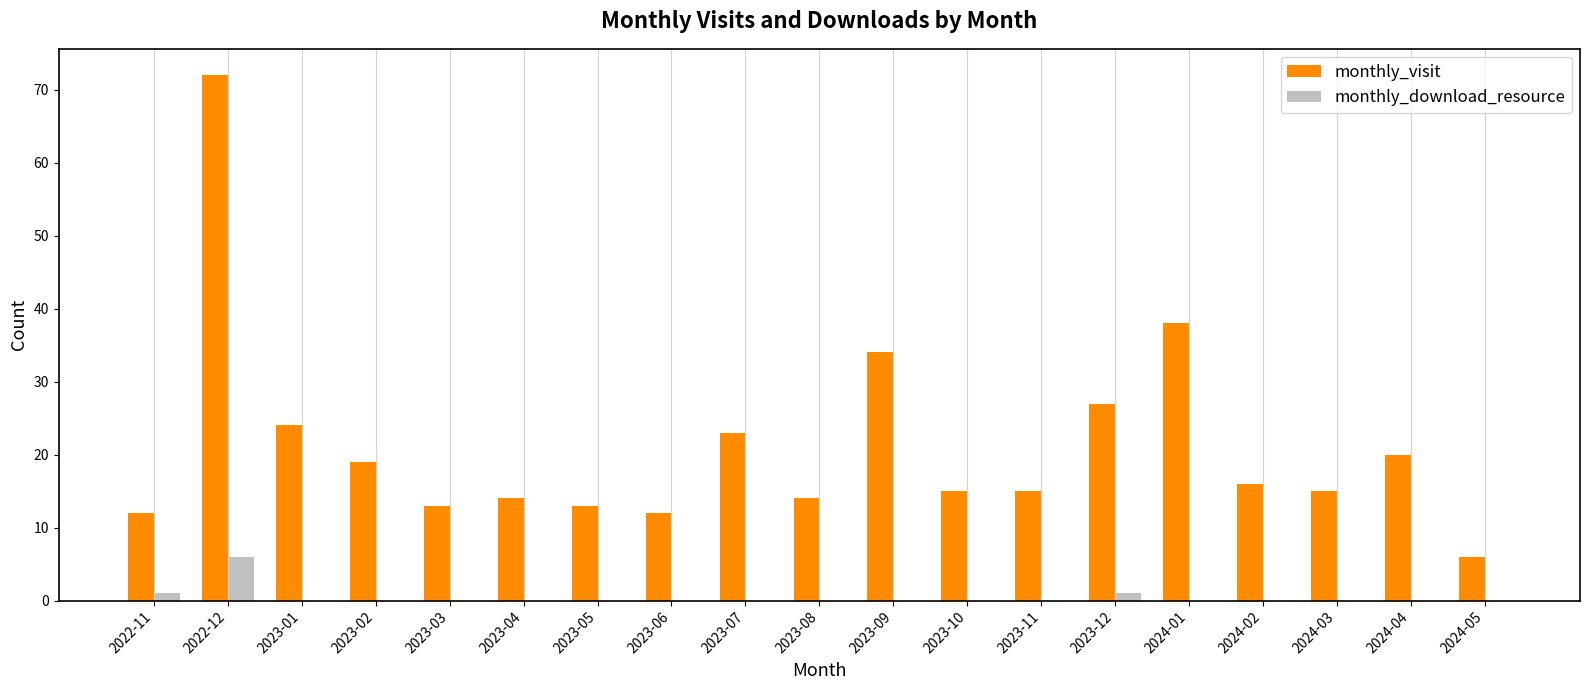

Count the number of data series in this chart.

2